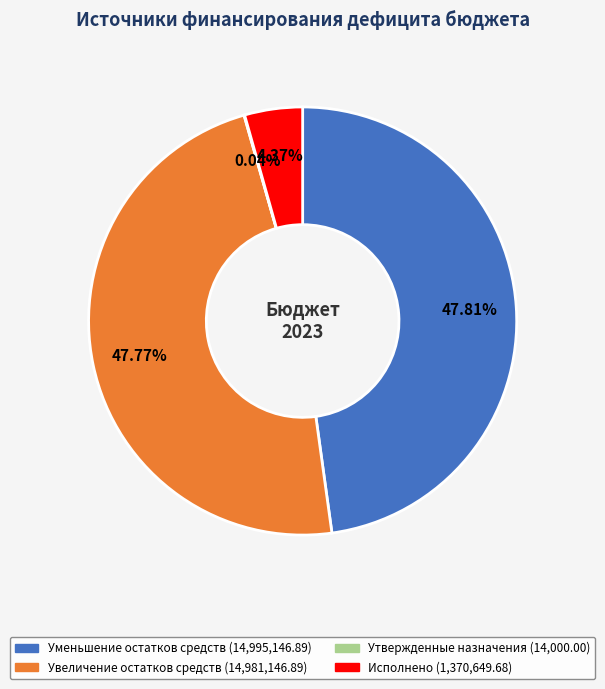

The Уменьшение остатков средств slice represents 42% of the pie. True or false?

False